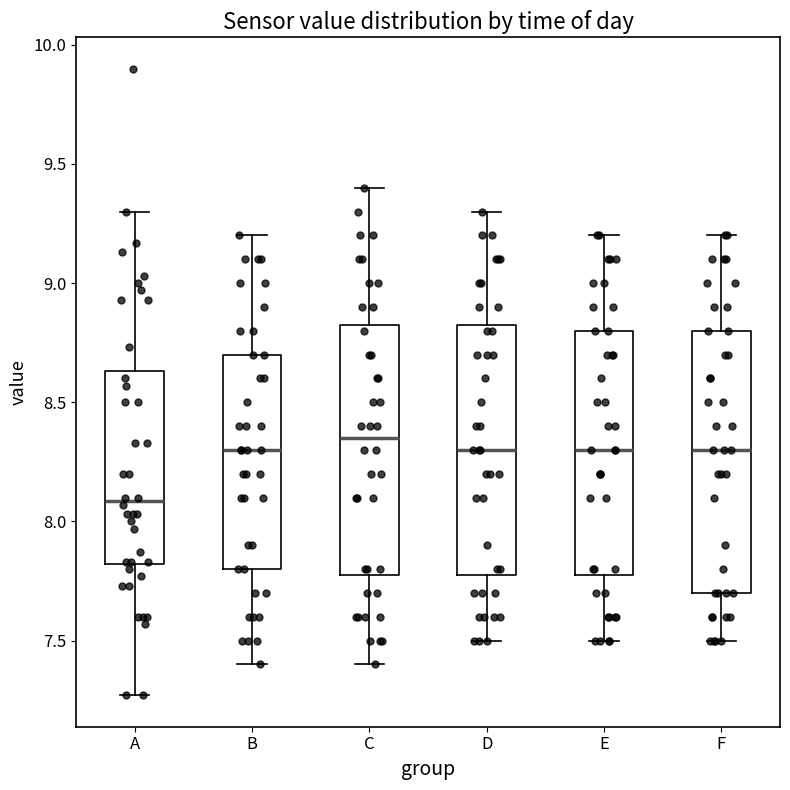

Reading left to right, transcribe this box plot: for each box, give where its median line is, the range the box spans, and where its two whiskers end, as read against the y-axis. The values are not printed on the chart, so give them approximately, as read against the axis.

A: median 8.10, box 7.80 to 8.65, whiskers 7.25 to 9.30
B: median 8.30, box 7.80 to 8.70, whiskers 7.40 to 9.20
C: median 8.35, box 7.80 to 8.85, whiskers 7.40 to 9.40
D: median 8.30, box 7.80 to 8.85, whiskers 7.50 to 9.30
E: median 8.30, box 7.80 to 8.80, whiskers 7.50 to 9.20
F: median 8.30, box 7.70 to 8.80, whiskers 7.50 to 9.20